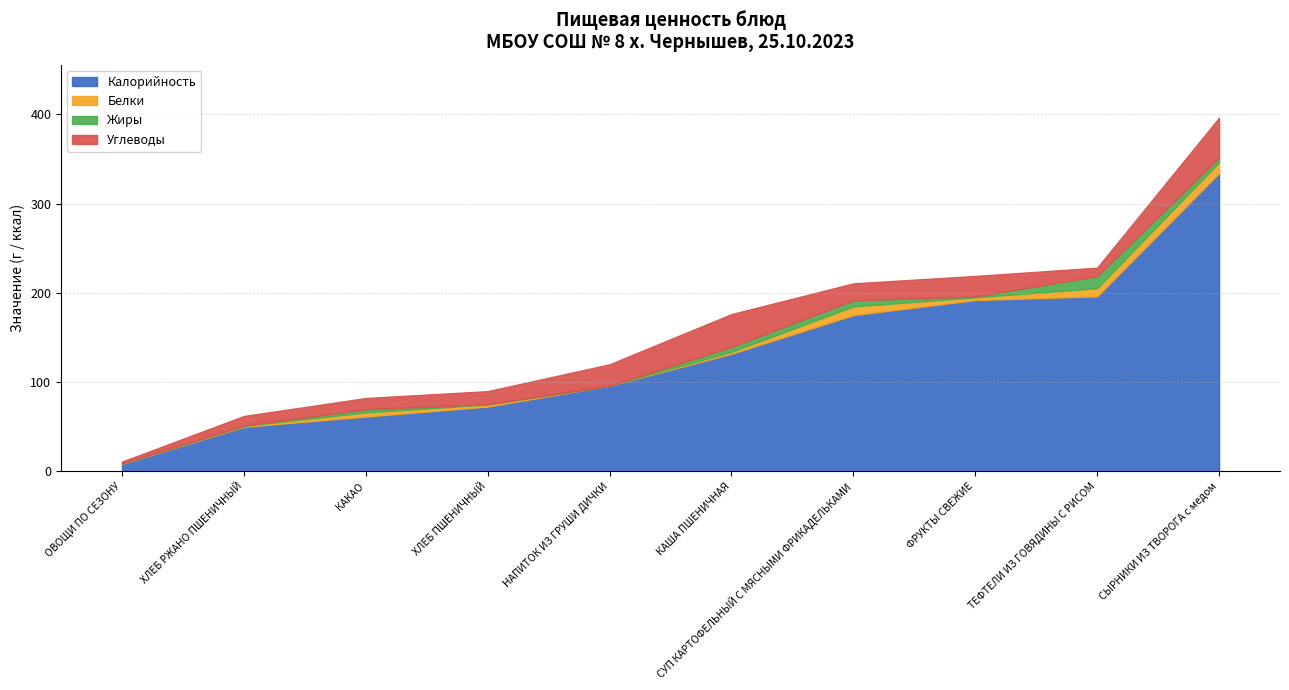

List the series in order of their peak value, highest first.

Калорийность, Углеводы, Жиры, Белки